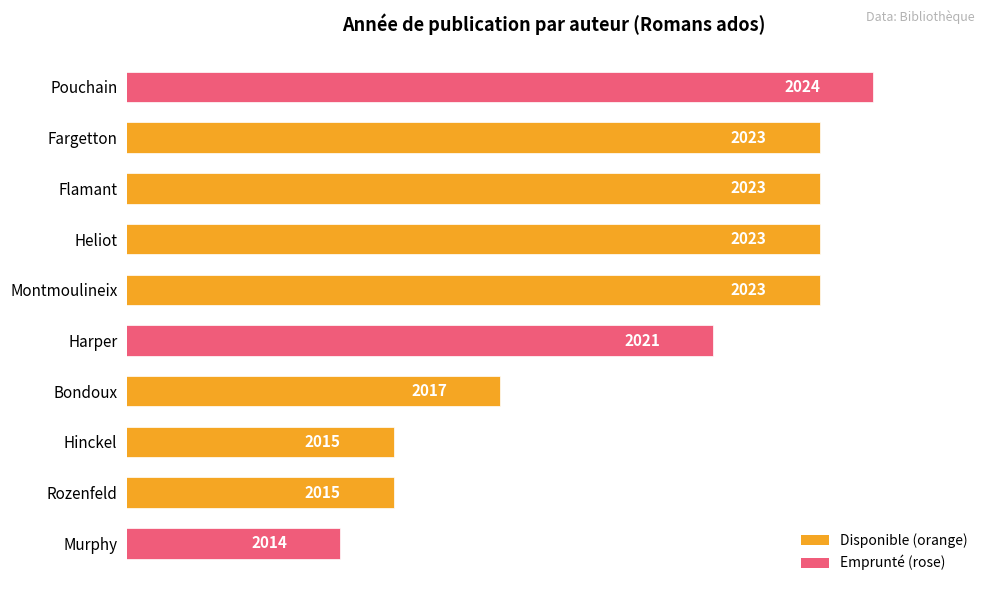

What is the sum of all values?

20198